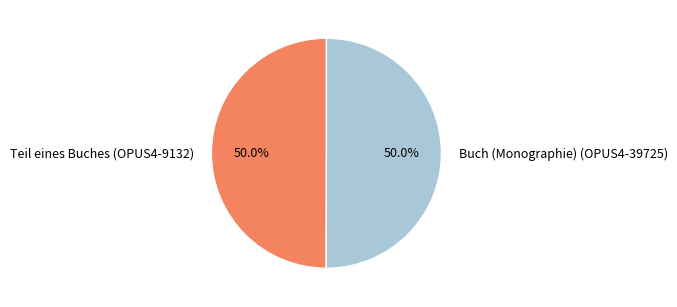

The Buch (Monographie) (OPUS4-39725) slice represents 44% of the pie. True or false?

False